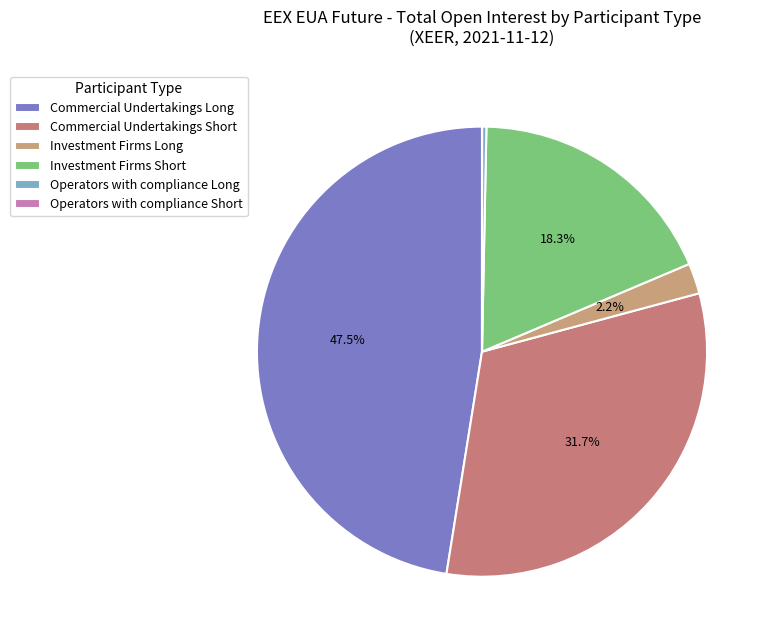

To the nearest percent, what is the difference between the largest and smallest slice percentages?

47%